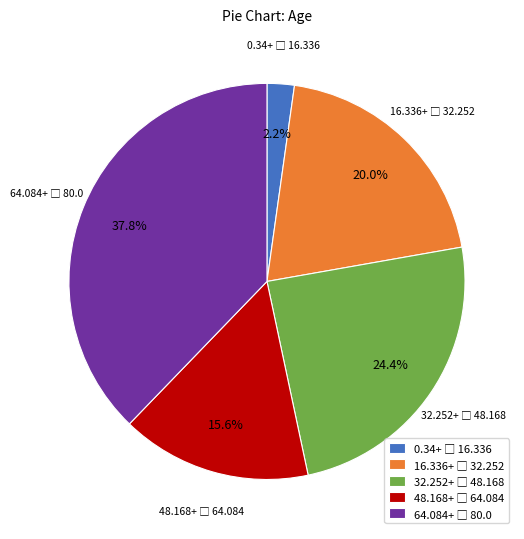

Does any single category account for the majority?

No